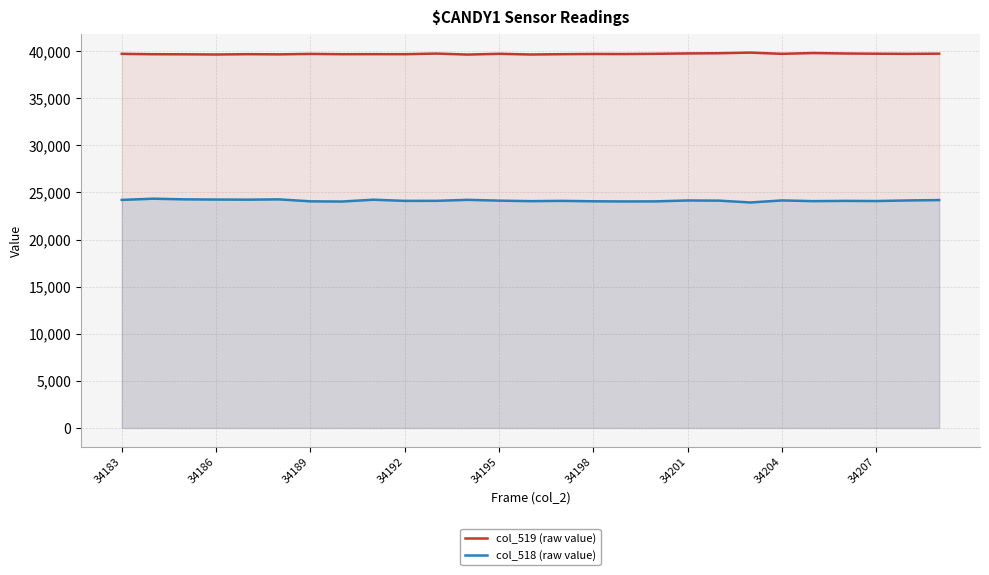

At 14, list the series in order from largest to smallest.

col_519 (raw value), col_518 (raw value)